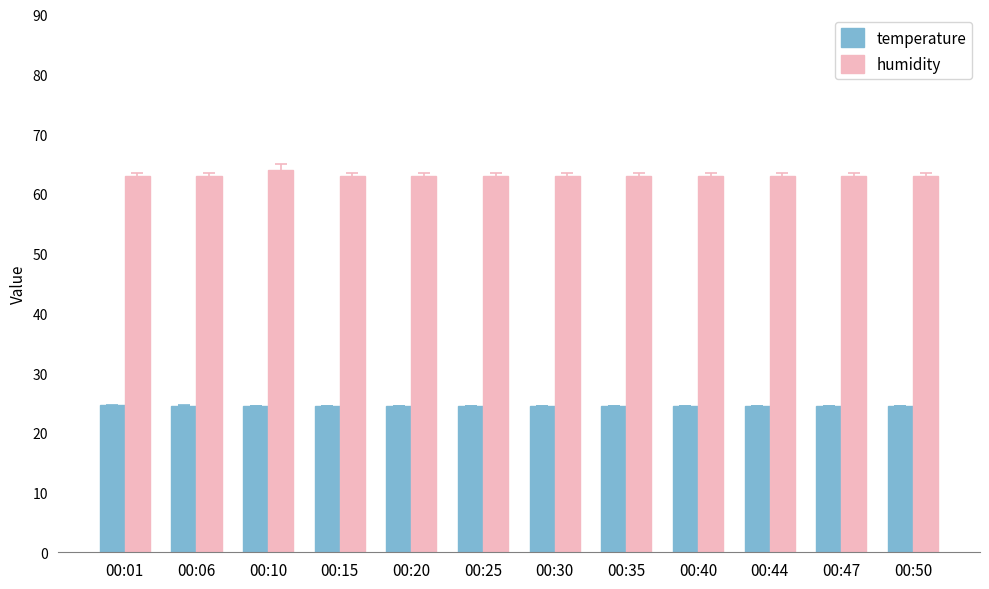

What is the difference between the highest and lowest values at 00:10?

39.5